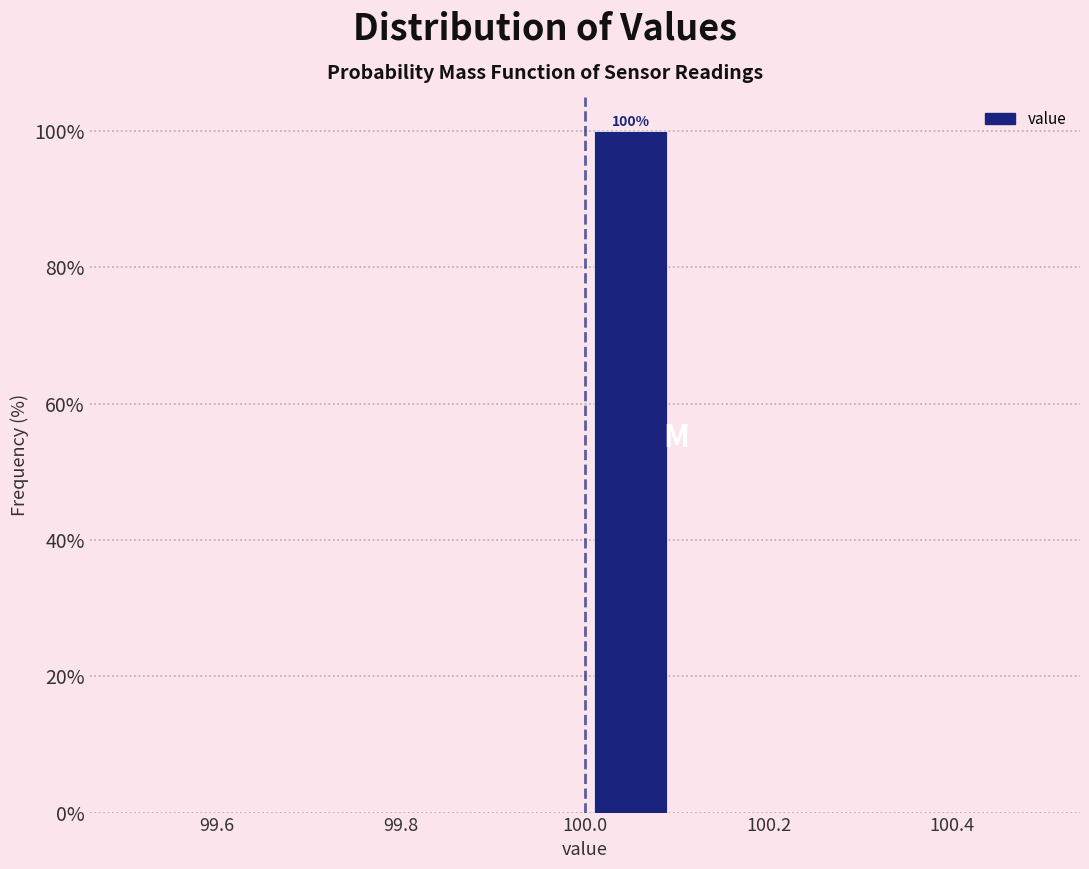

Which range on the x-axis has the tallest bar?

100.0 to 100.1